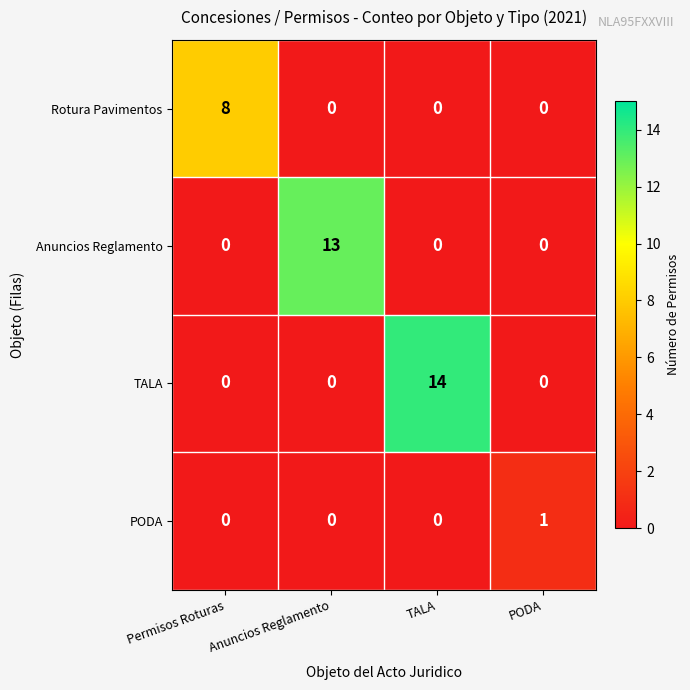

What is the total value across all series at Anuncios Reglamento?

13